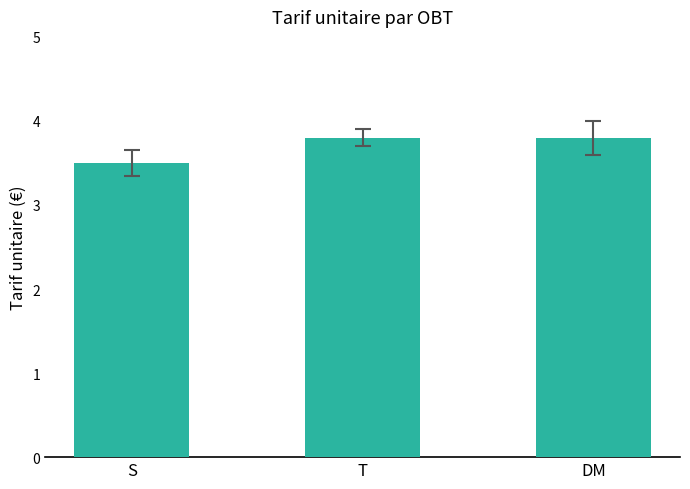

How many values are between 3 and 4?

3